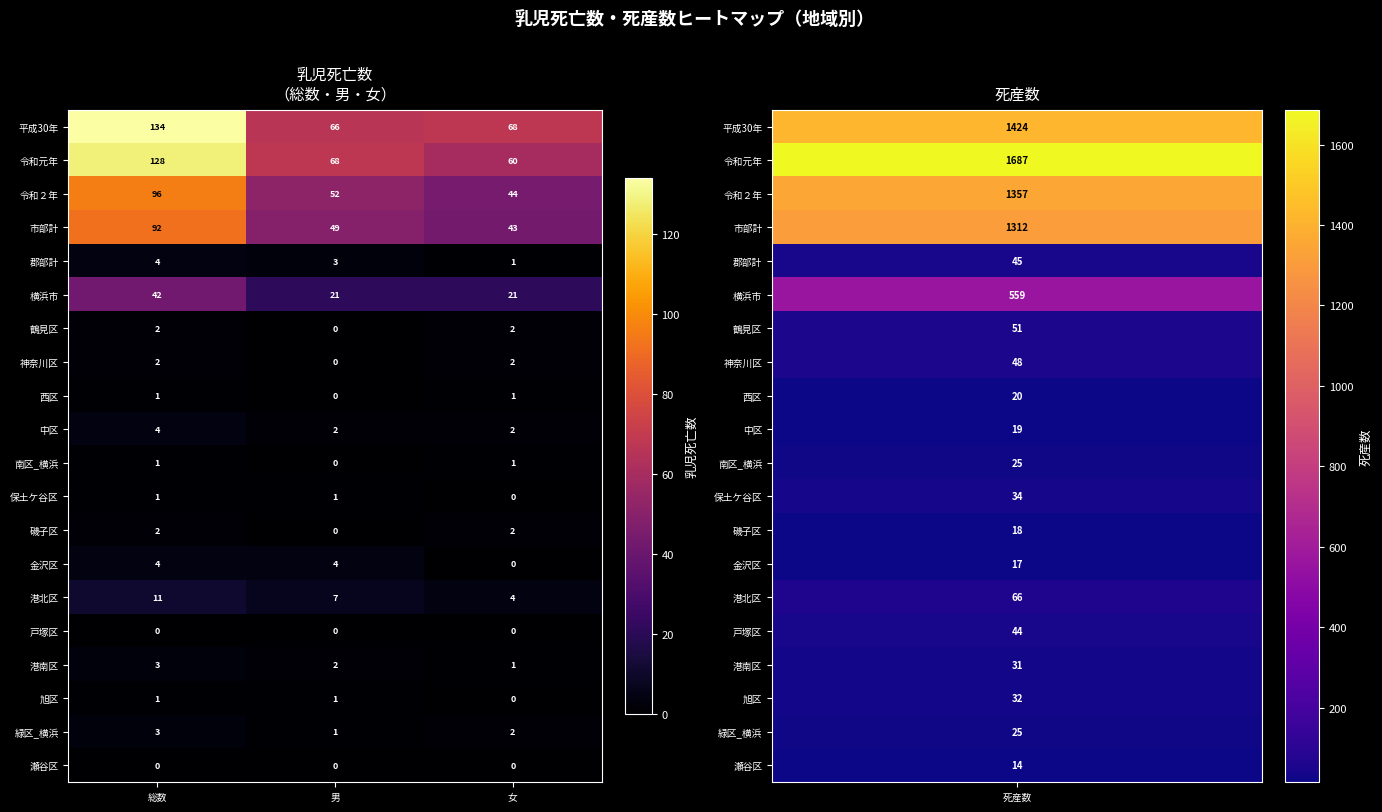

What is the highest value of the 港北区 series?

11